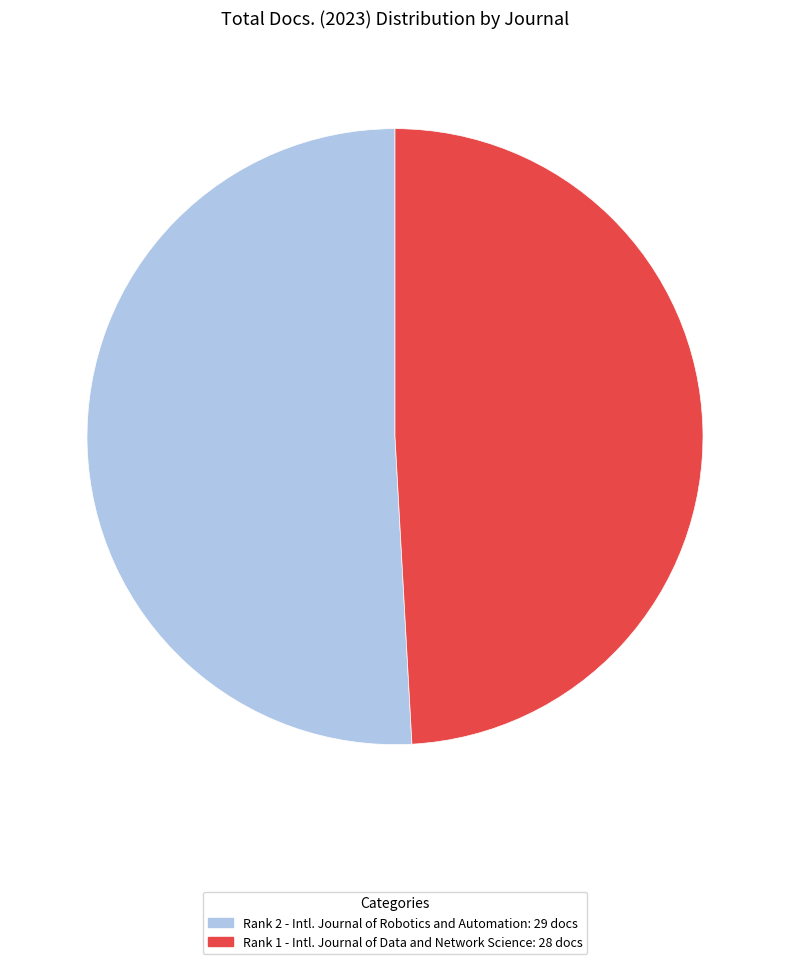

Approximately how many times larger is the value at Rank 1 - Intl. Journal of Data and Network Science: 28 docs compared to Rank 2 - Intl. Journal of Robotics and Automation: 29 docs?

1.0